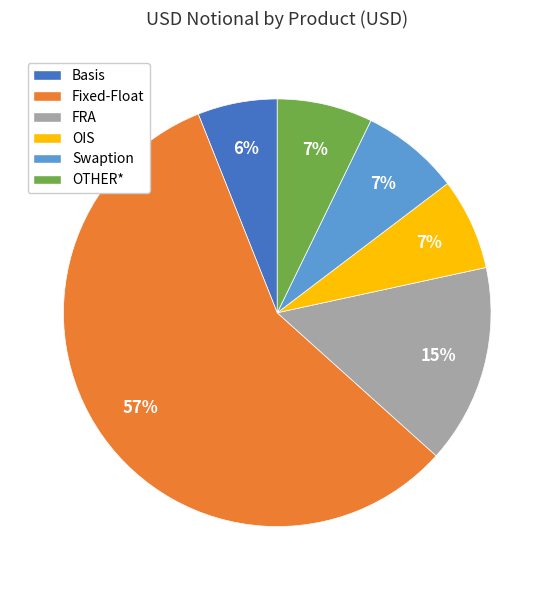

To the nearest percent, what is the average slice percentage?

17%